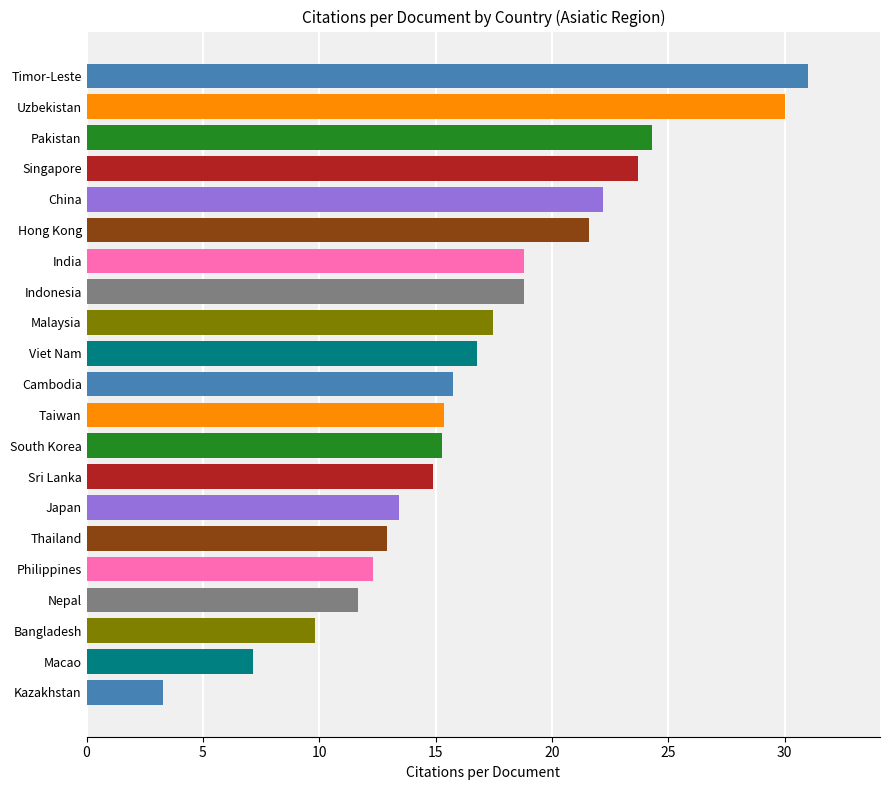

Count the number of categories in the chart.

21